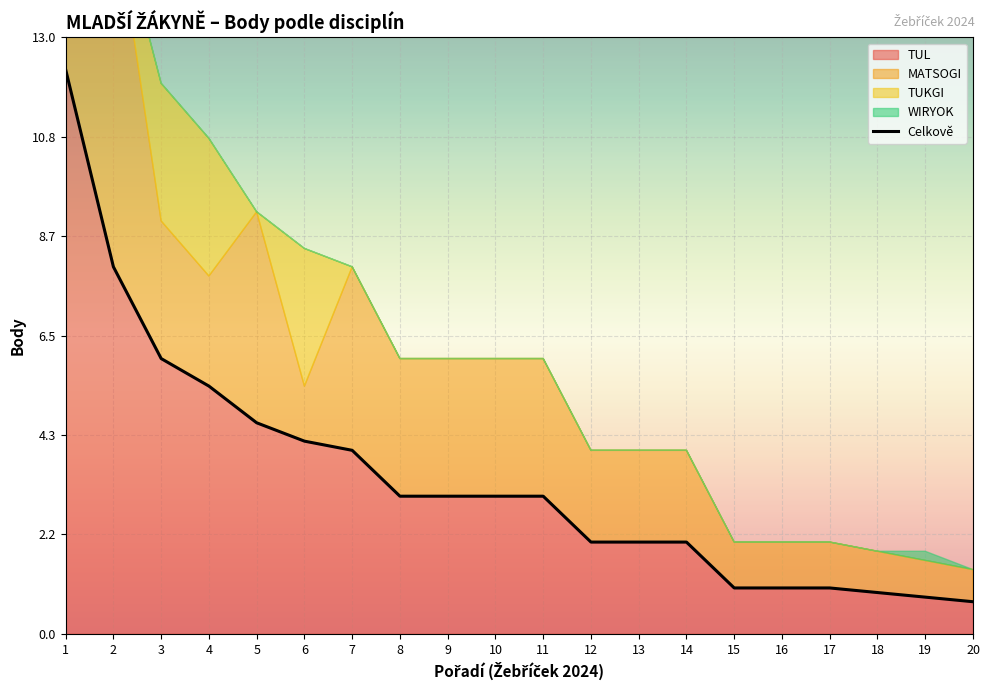

The value at 6 is 7.0. True or false?

False